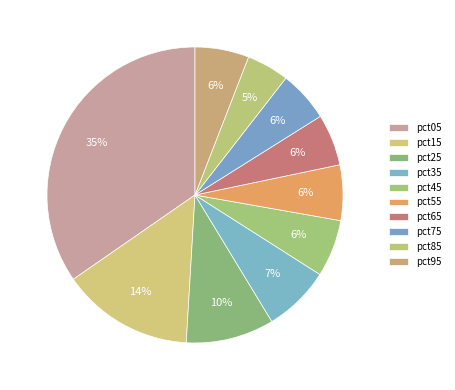

The pct25 slice represents 10% of the pie. True or false?

True